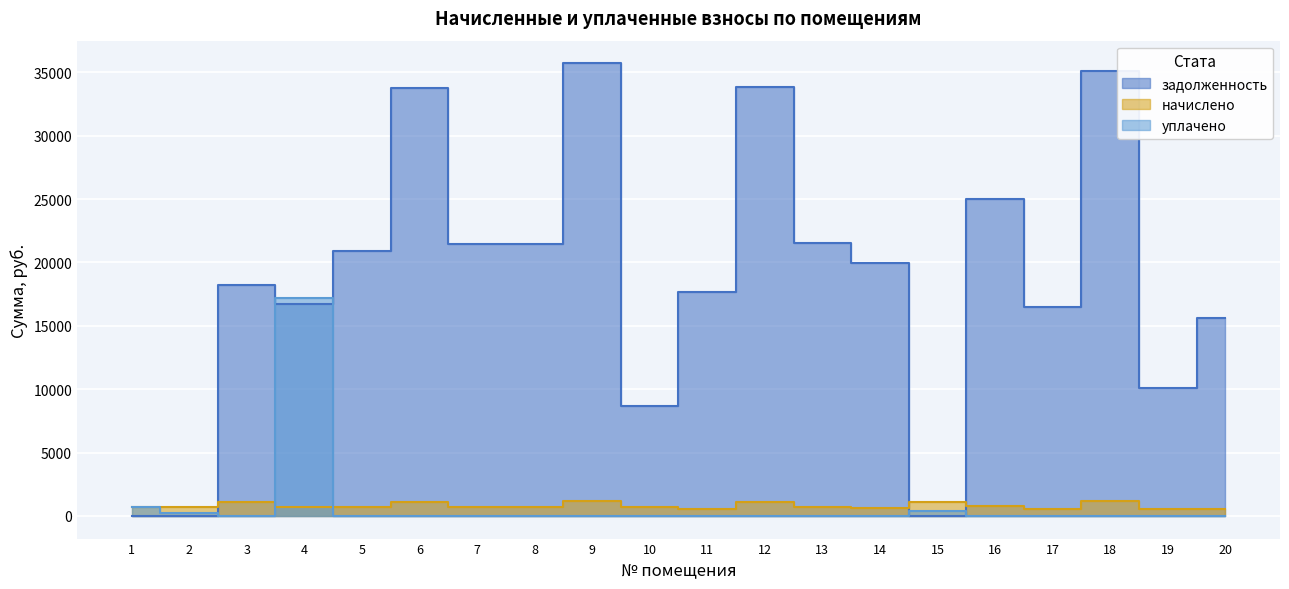

List the labels in order of уплачено value, smallest first.

3, 5, 6, 7, 8, 9, 10, 11, 12, 13, 14, 16, 17, 18, 19, 20, 2, 15, 1, 4